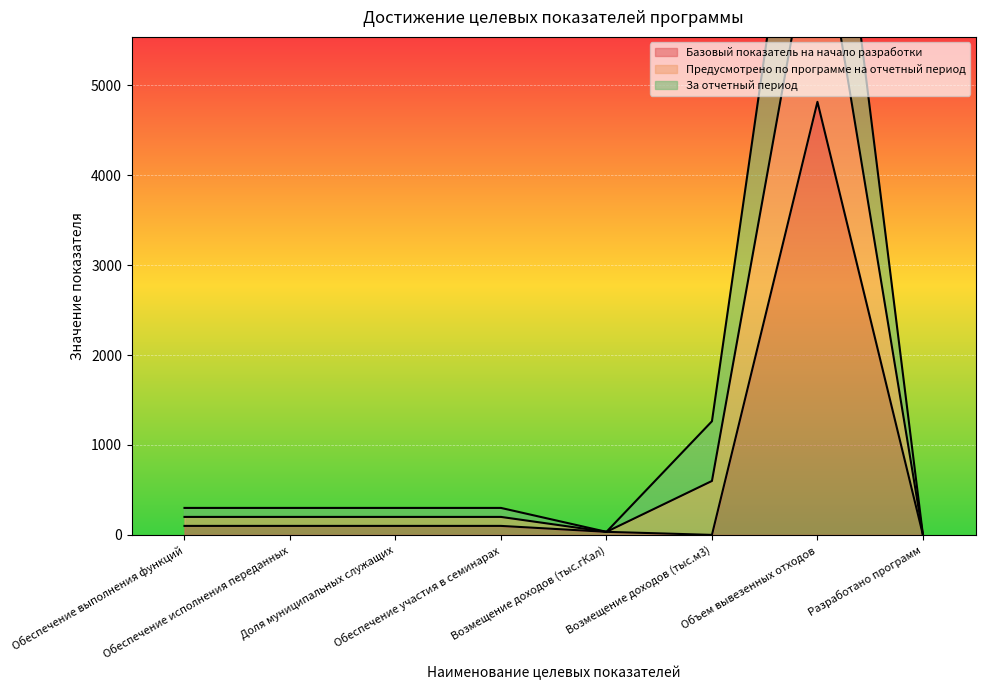

What is the maximum value for Базовый показатель на начало разработки?

4817